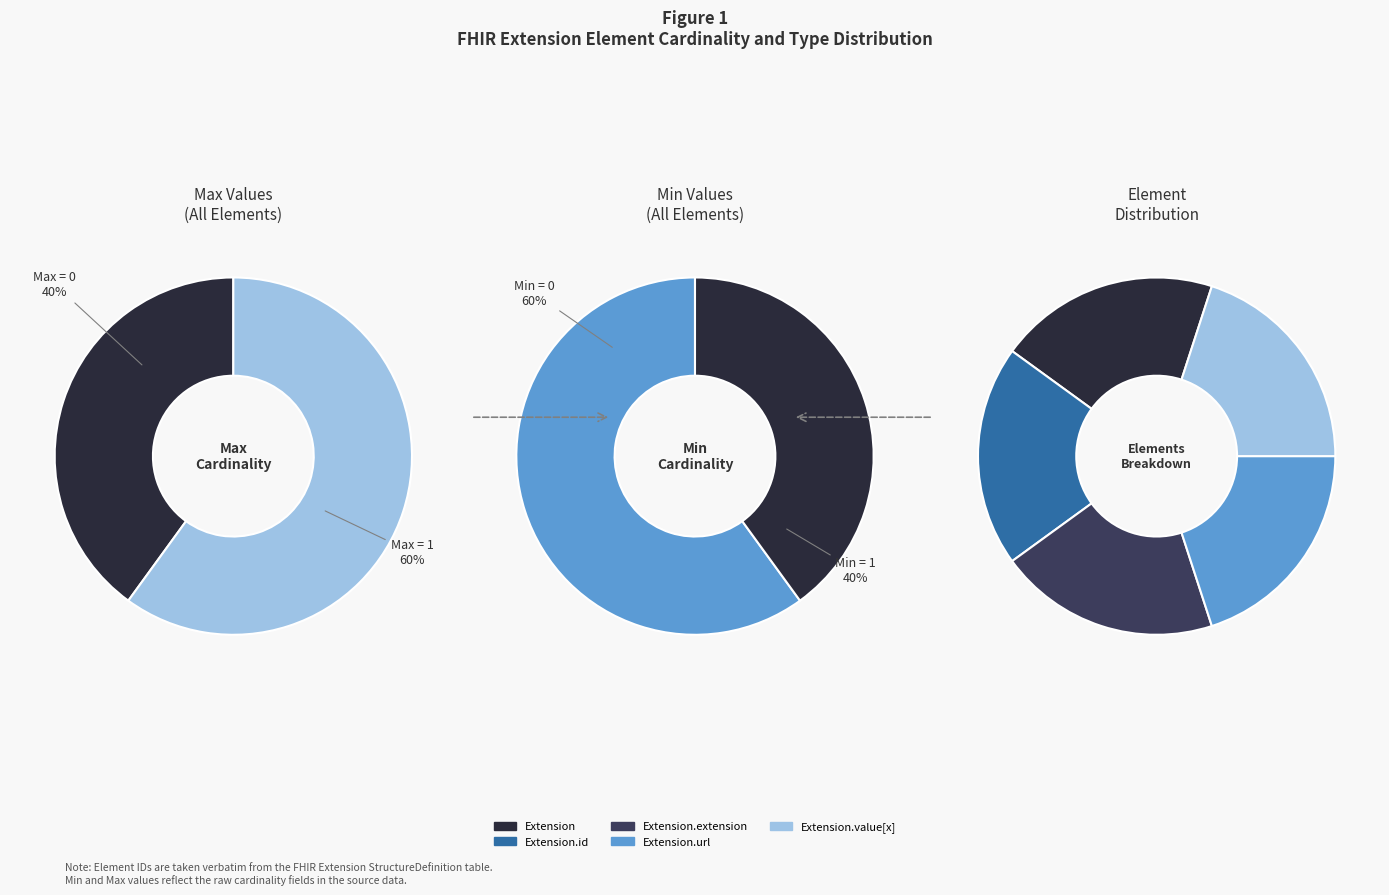

Which category has the biggest portion of the pie?

Extension.url